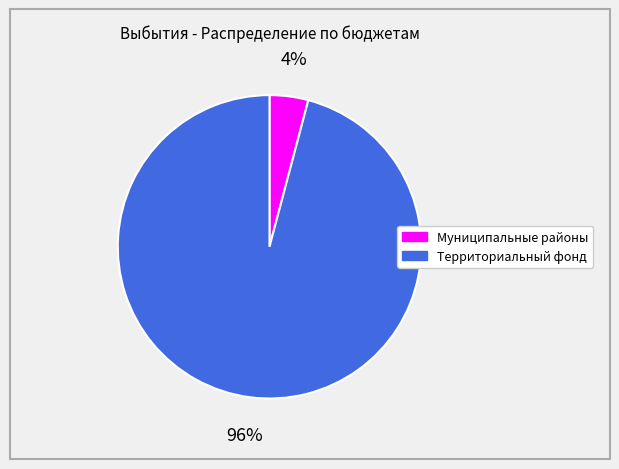

Does any single category account for the majority?

Yes